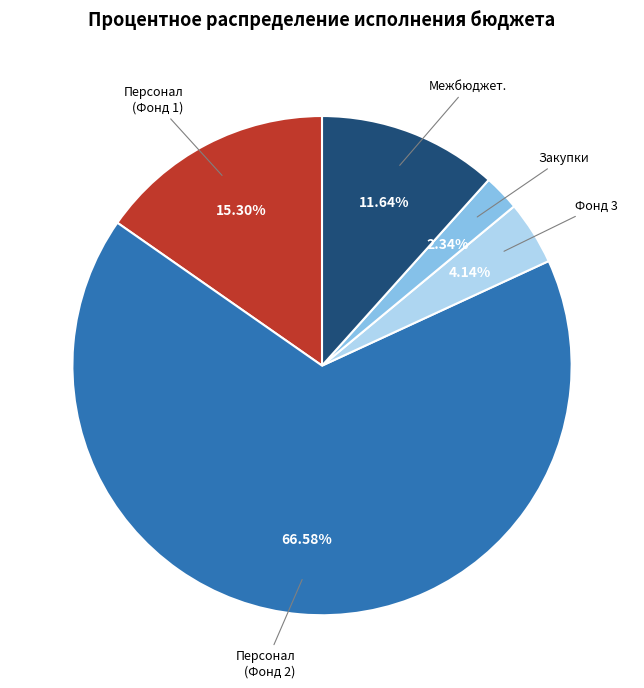

Which category accounts for the majority?

Персонал (Фонд 2)